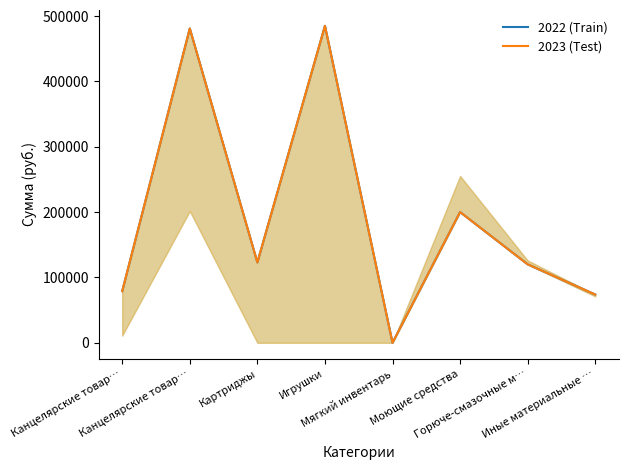

What are all the series names shown in the legend?

2022 (Train), 2023 (Test)